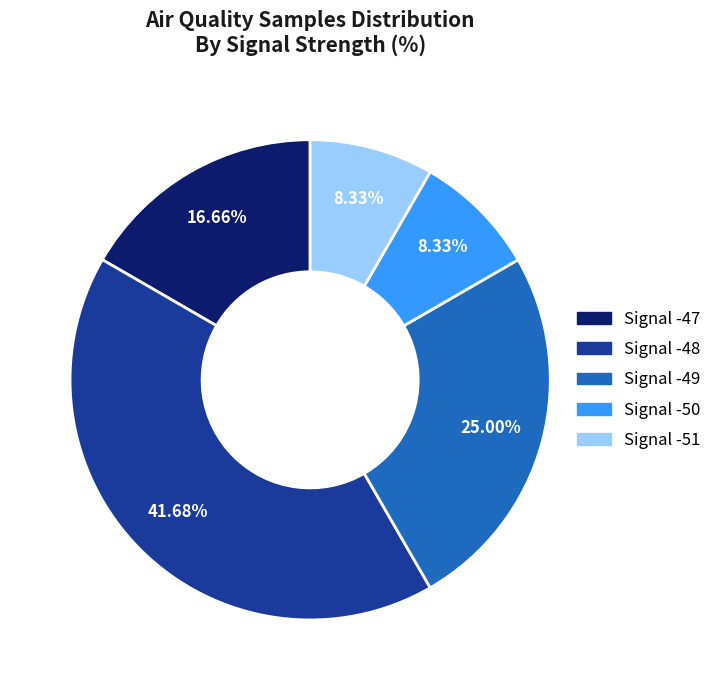

Is there any slice that represents more than half of the pie?

No